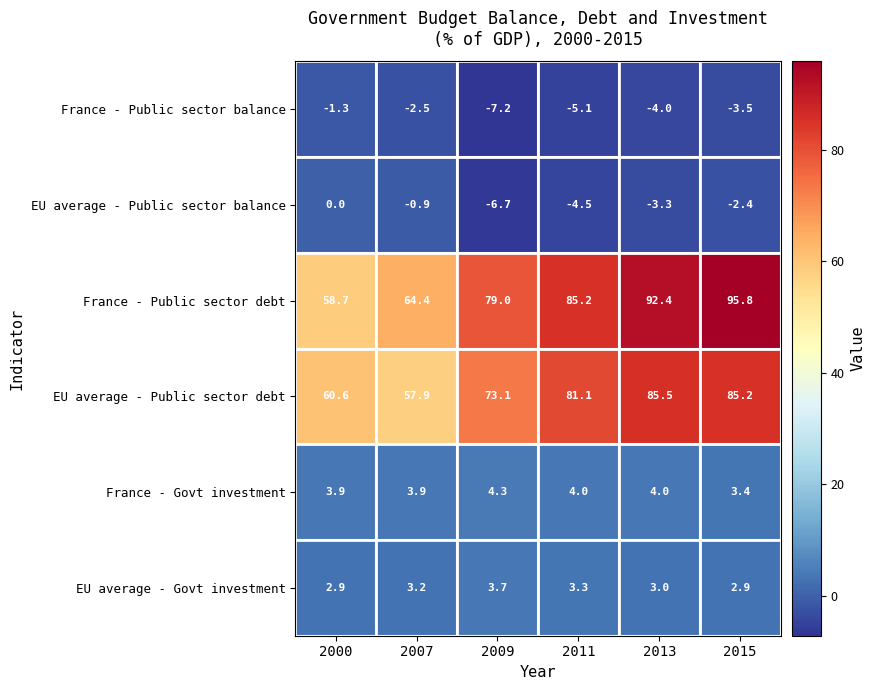

Where does the EU average - Public sector balance series first go above -2?

2000